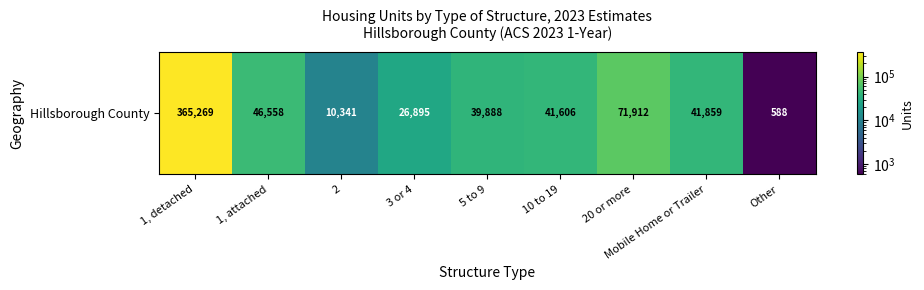

Rank the categories by value from lowest to highest.

Other, 2, 3 or 4, 5 to 9, 10 to 19, Mobile Home or Trailer, 1, attached, 20 or more, 1, detached